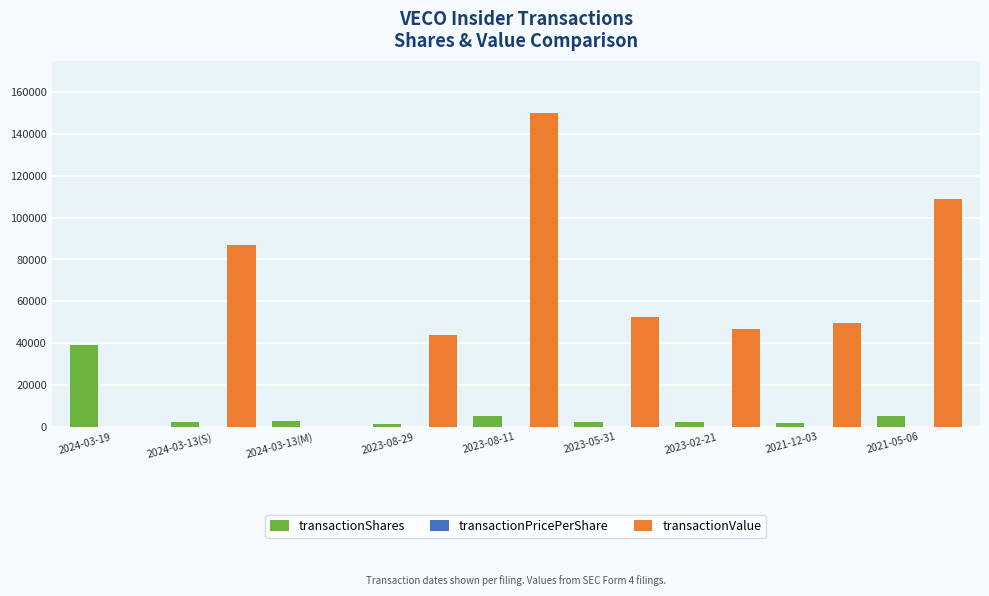

What is the greatest value displayed?

149800.0